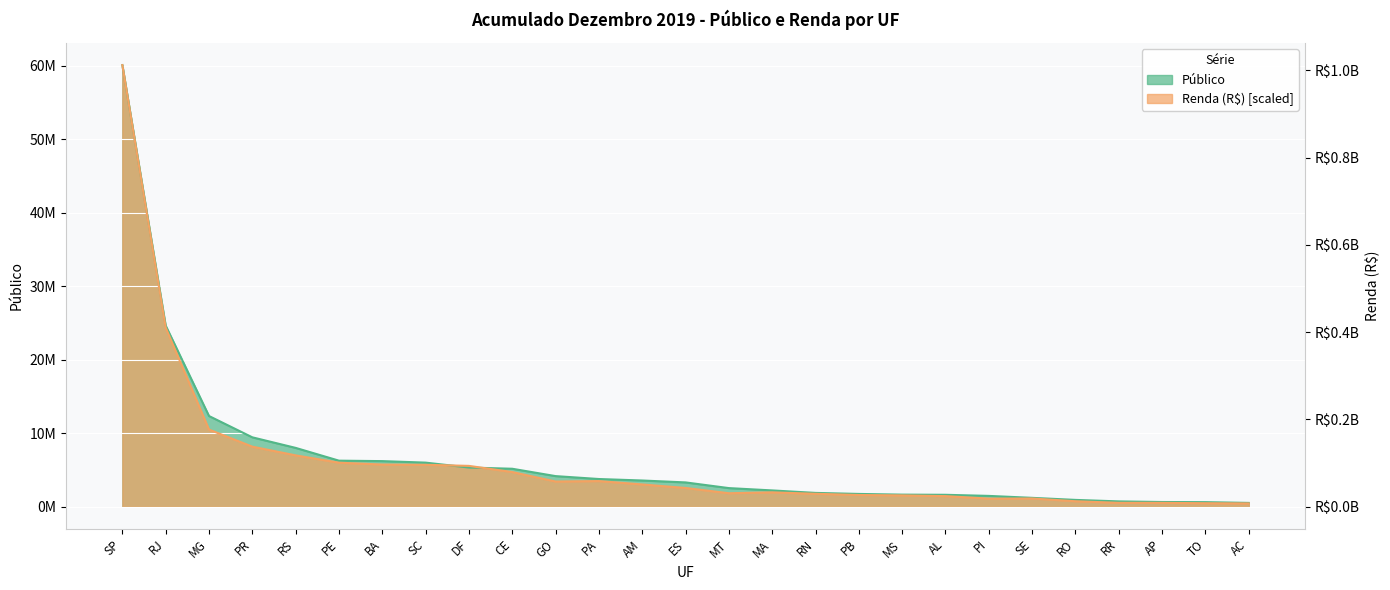

How many lines are shown in the chart?

2